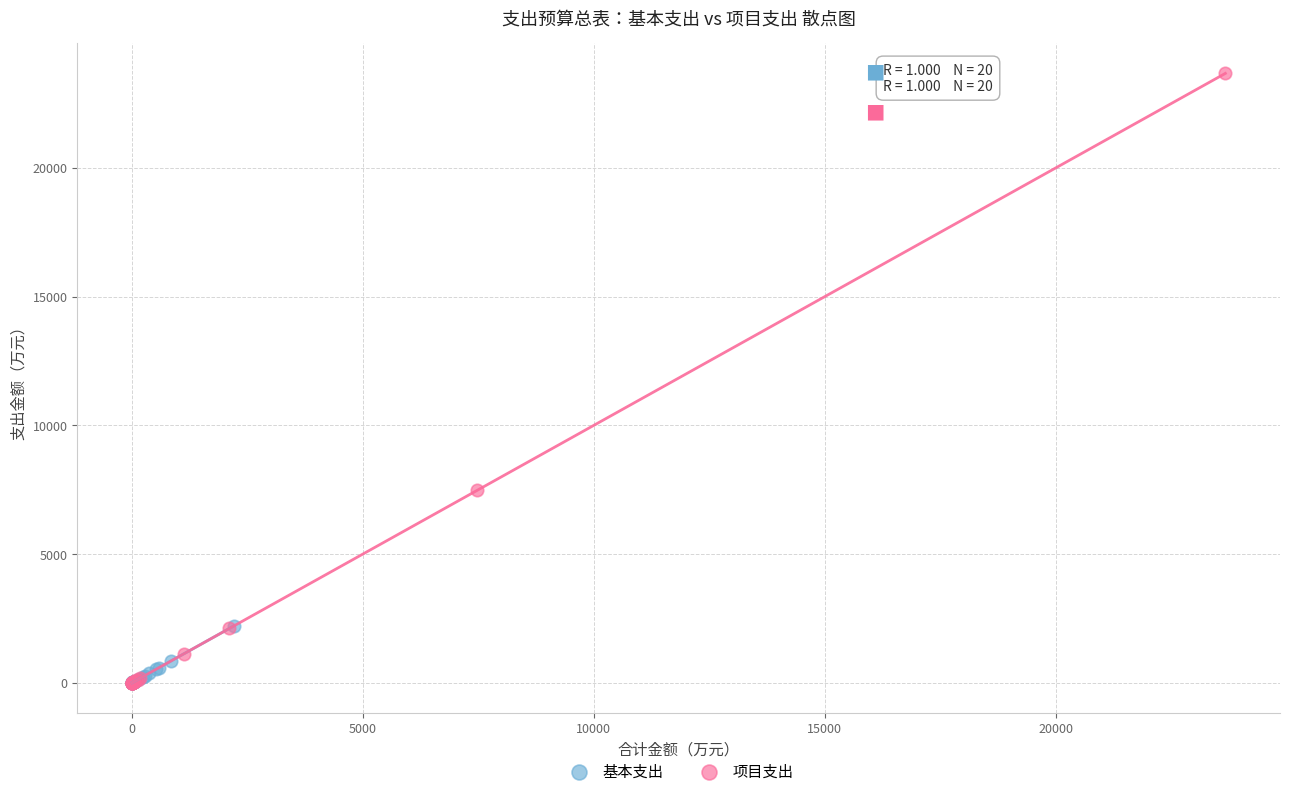

Which series contains the highest Y value?

项目支出